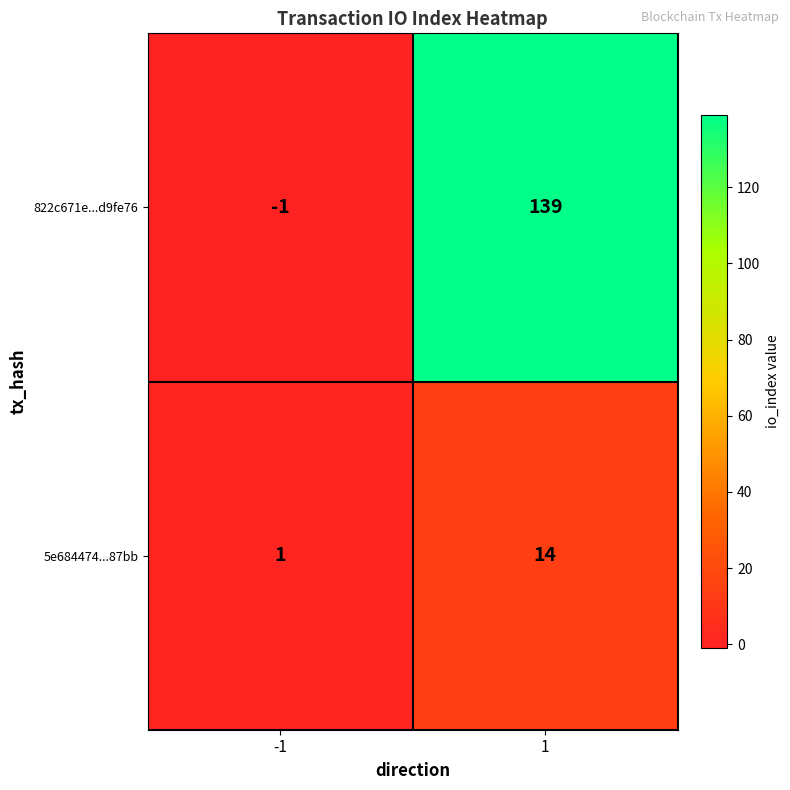

At which category does the chart reach its peak across all series?

1